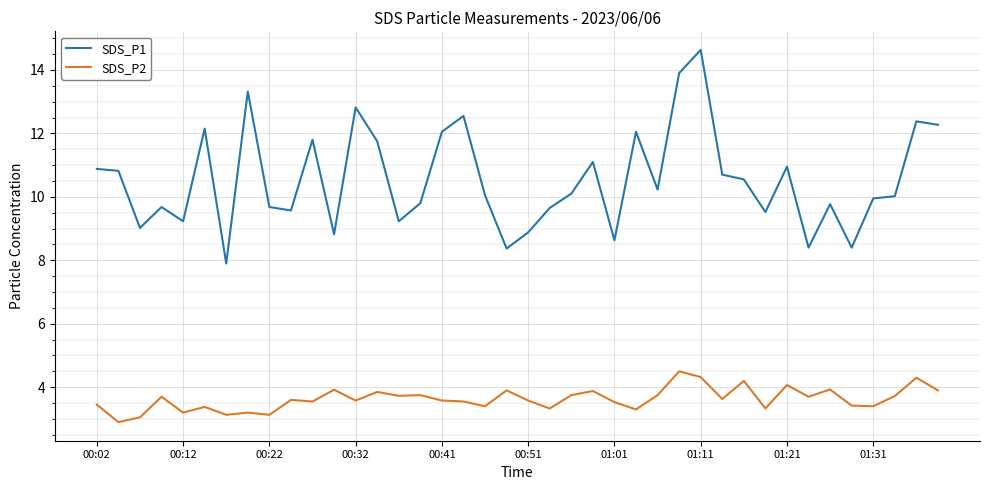

List the series in order of their peak value, lowest first.

SDS_P2, SDS_P1